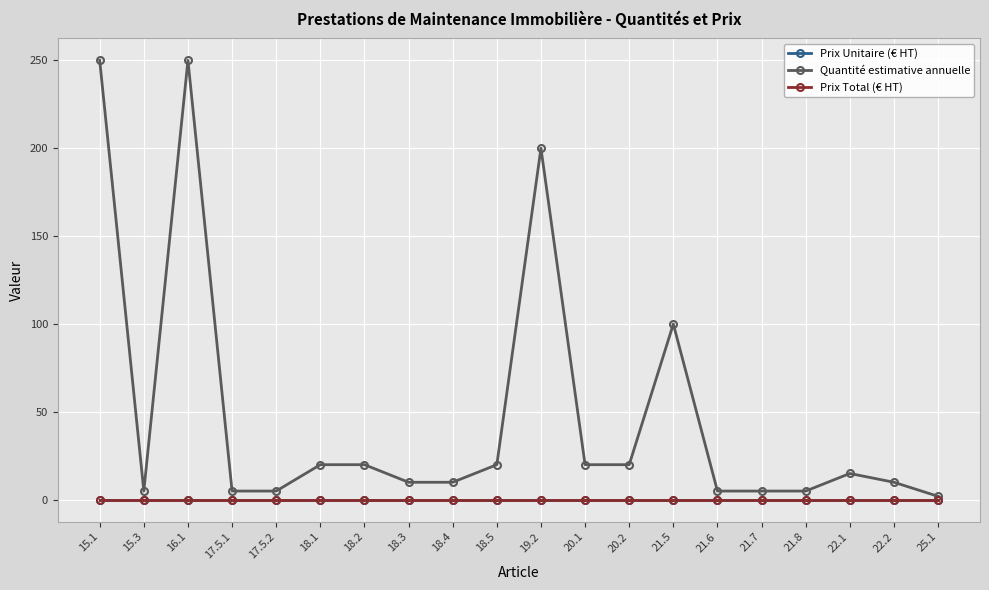

Is this an area chart (filled region under the line)?

No